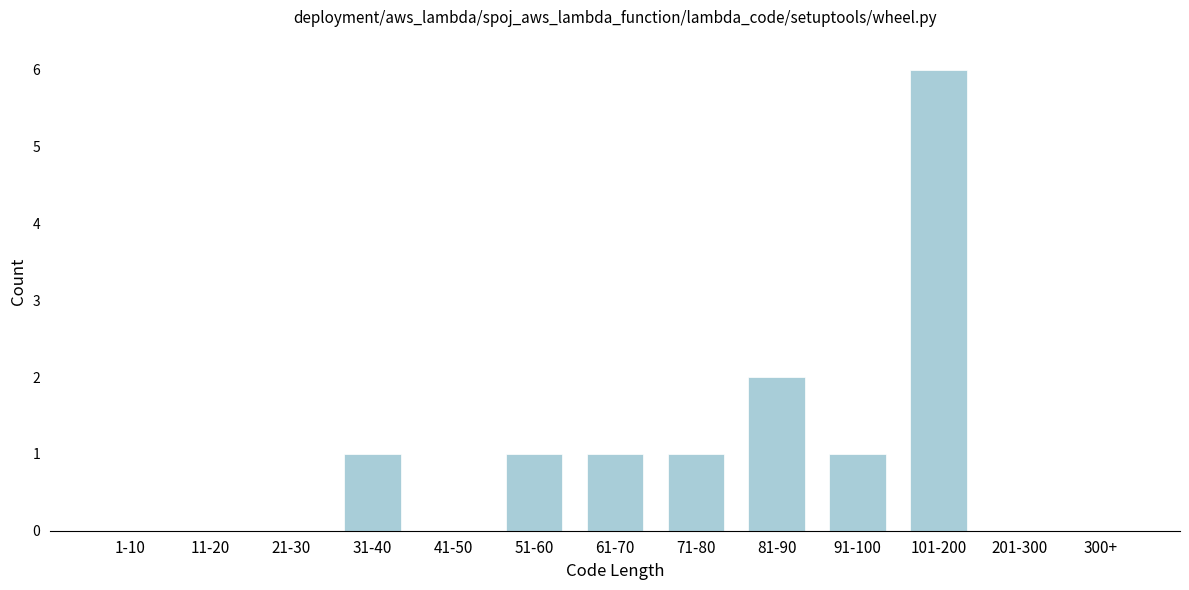

Reading left to right, list all the values displayed in this chart.

1-10=0	11-20=0	21-30=0	31-40=1	41-50=0	51-60=1	61-70=1	71-80=1	81-90=2	91-100=1	101-200=6	201-300=0	300+=0